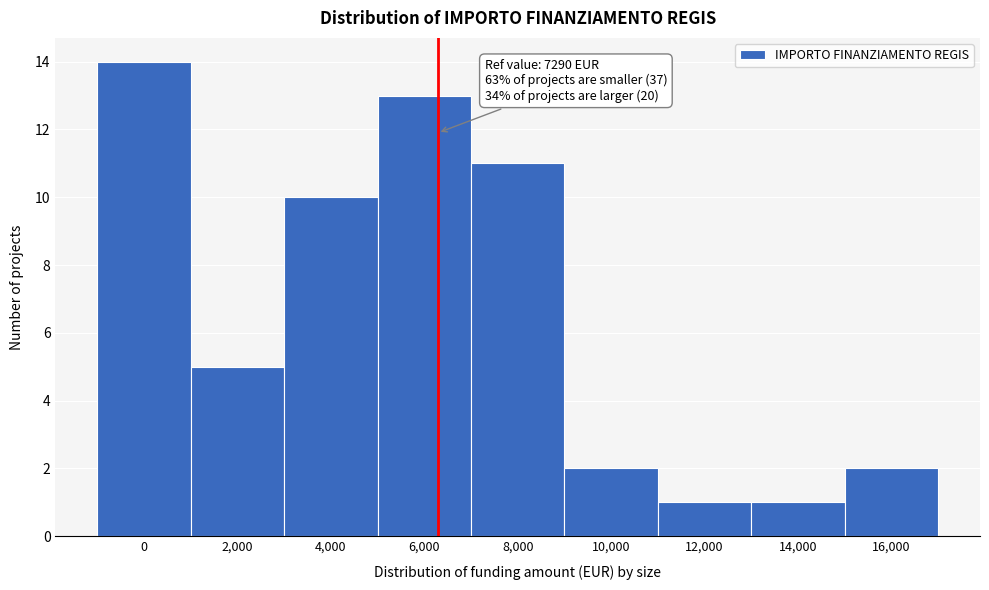

Reading left to right, list all the values displayed in this chart.

0=14	2,000=5	4,000=10	6,000=13	8,000=11	10,000=2	12,000=1	14,000=1	16,000=2